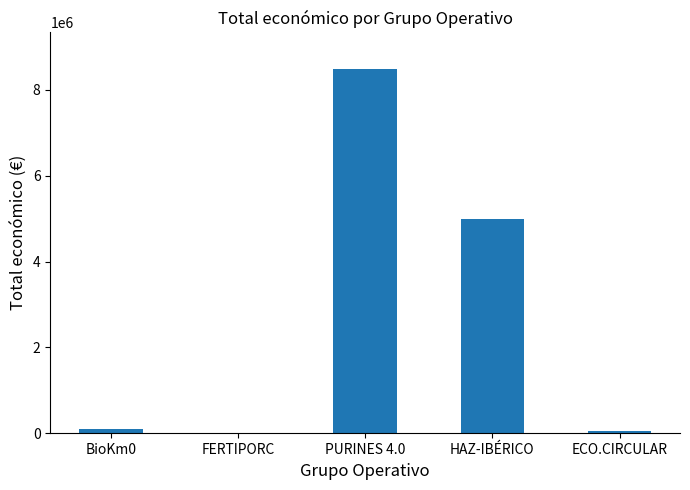

Between HAZ-IBÉRICO and ECO.CIRCULAR, which is larger?

HAZ-IBÉRICO